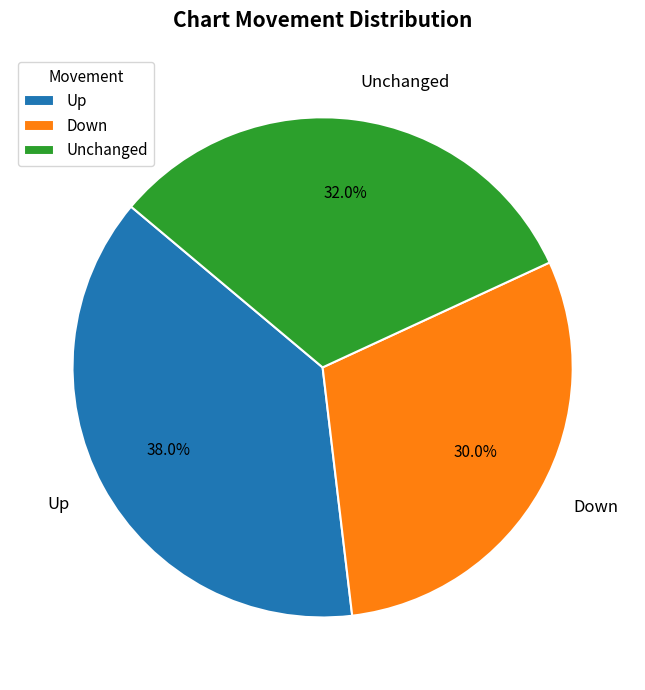

To the nearest percent, what is the difference between the largest and smallest slice percentages?

8%